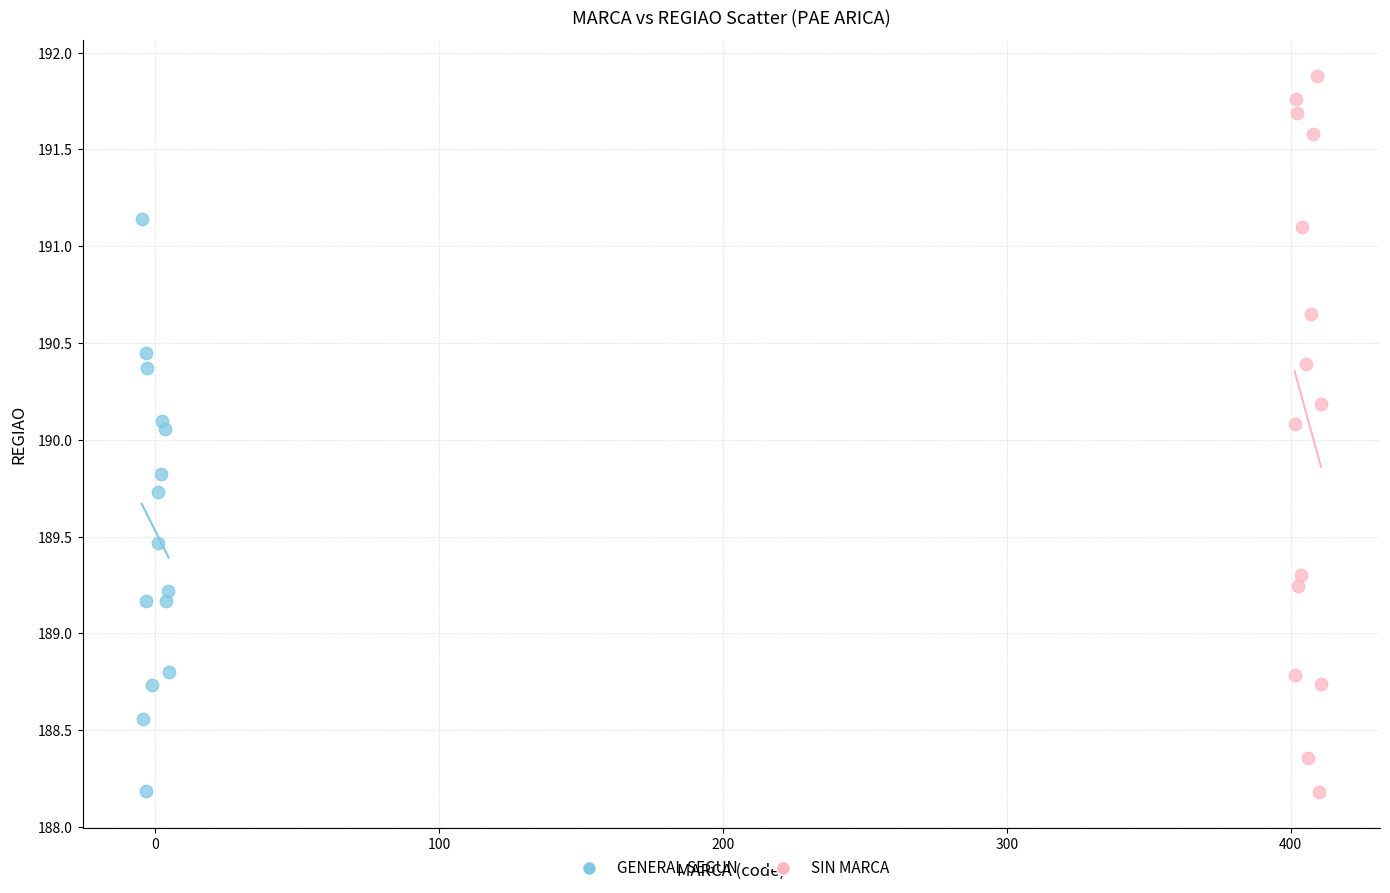

Which series contains the highest Y value?

SIN MARCA